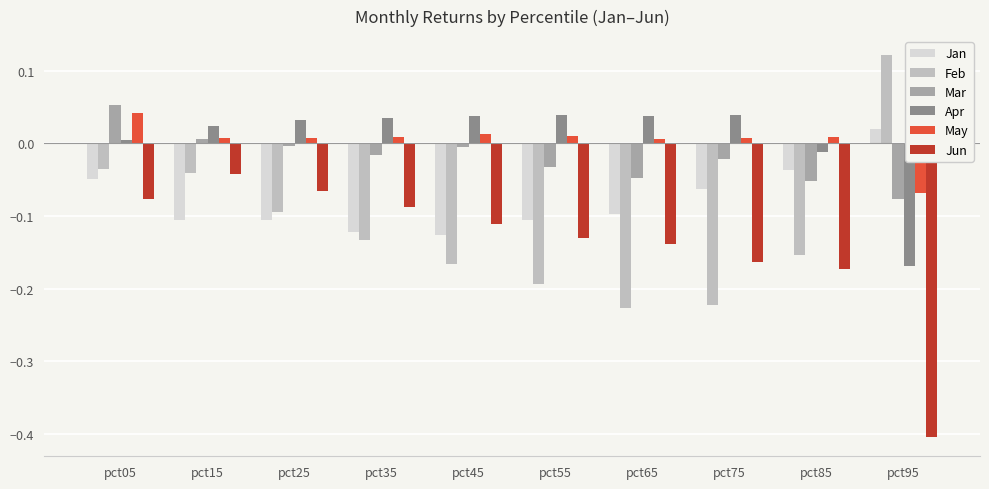

Are the bars grouped side by side (vs. stacked)?

Yes